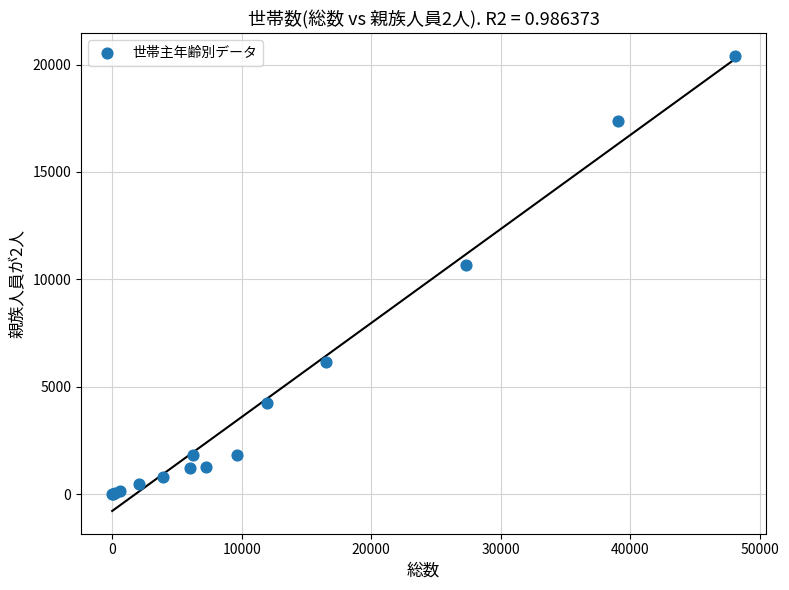

What Y value in the scatter plot is closest to 10195?

10665